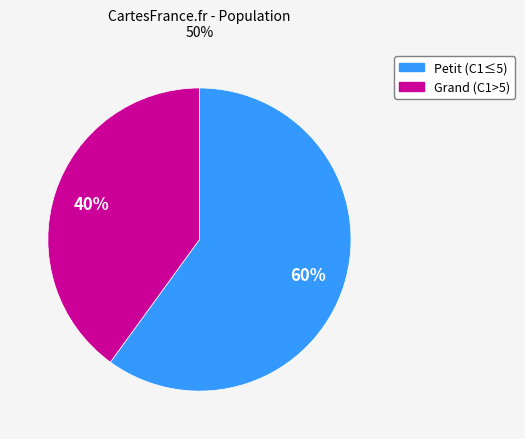

Is there a majority slice in this chart?

Yes